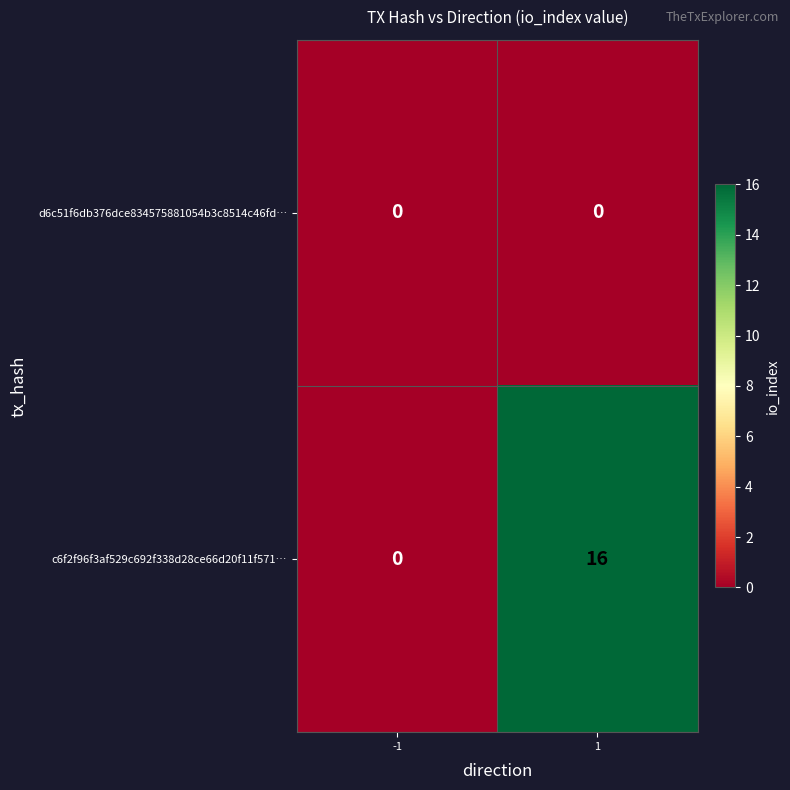

Rank the series by their maximum value, from highest to lowest.

c6f2f96f3af529c692f338d28ce66d20f11f571…, d6c51f6db376dce834575881054b3c8514c46fd…